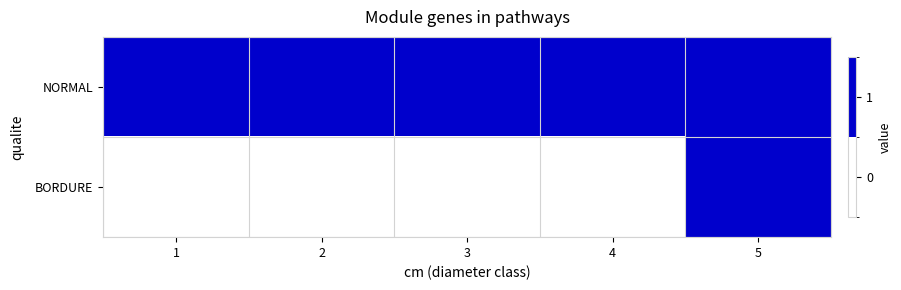

Which series has the largest total across all categories?

NORMAL